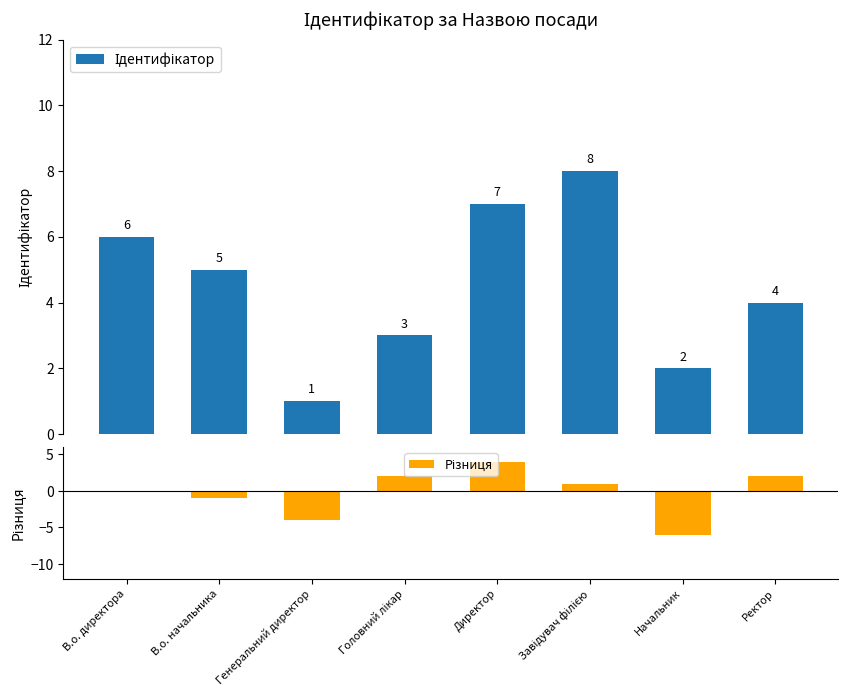

What is the spread (max minus min) of values at Директор?

3